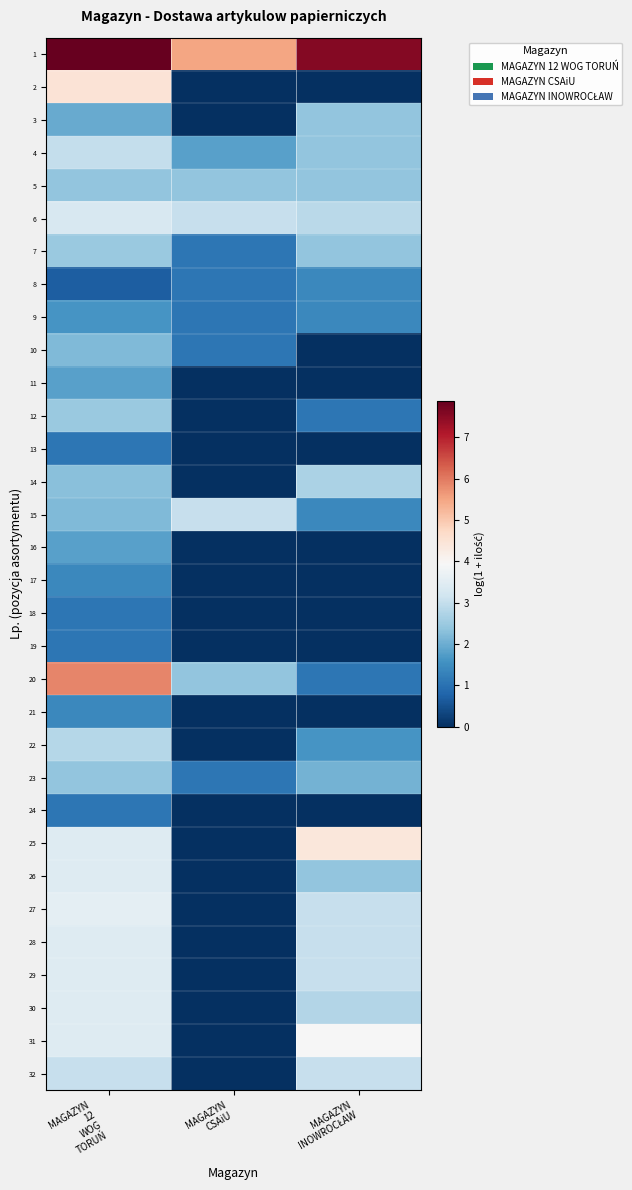

Which series has the largest total across all categories?

1